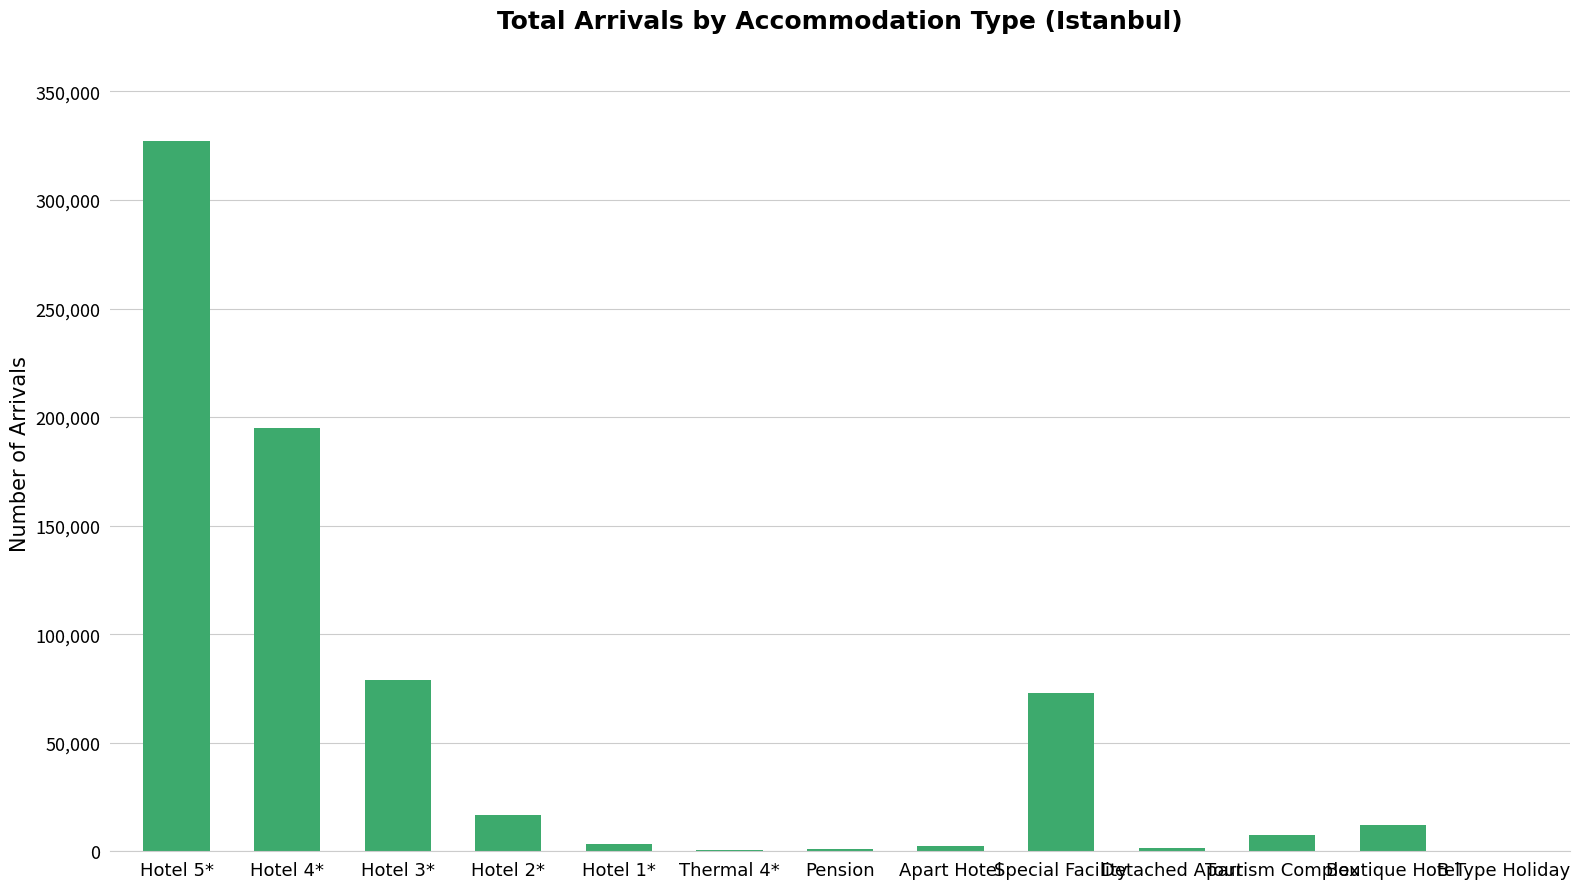

Which has a higher value, Hotel 4* or Hotel 5*?

Hotel 5*